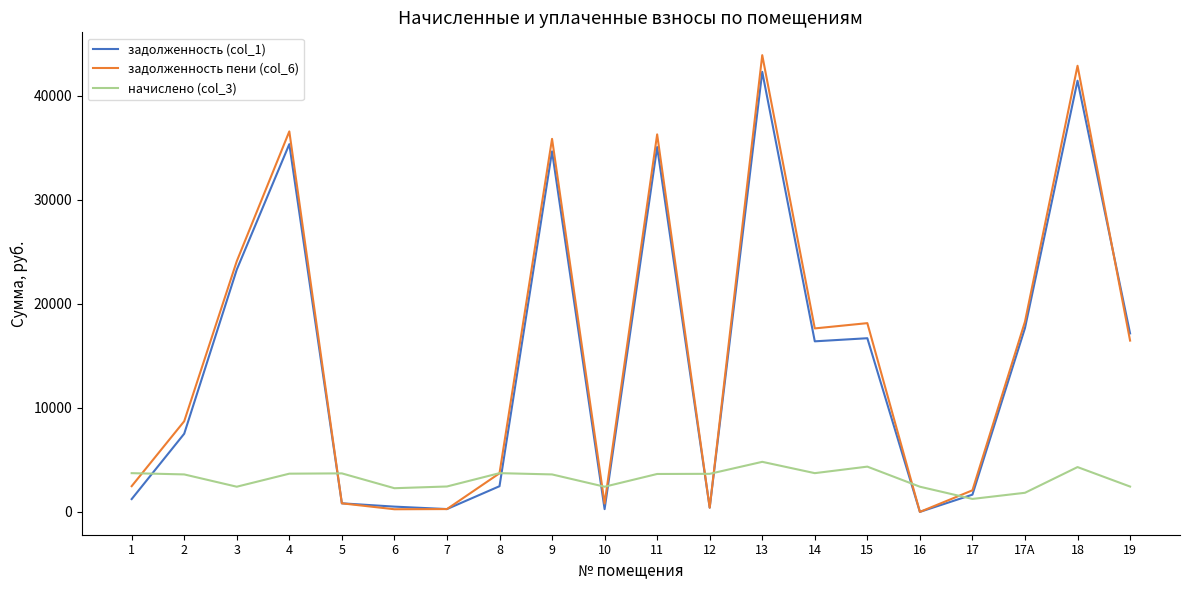

How many intersections are there between задолженность пени (col_6) and начислено (col_3)?

9